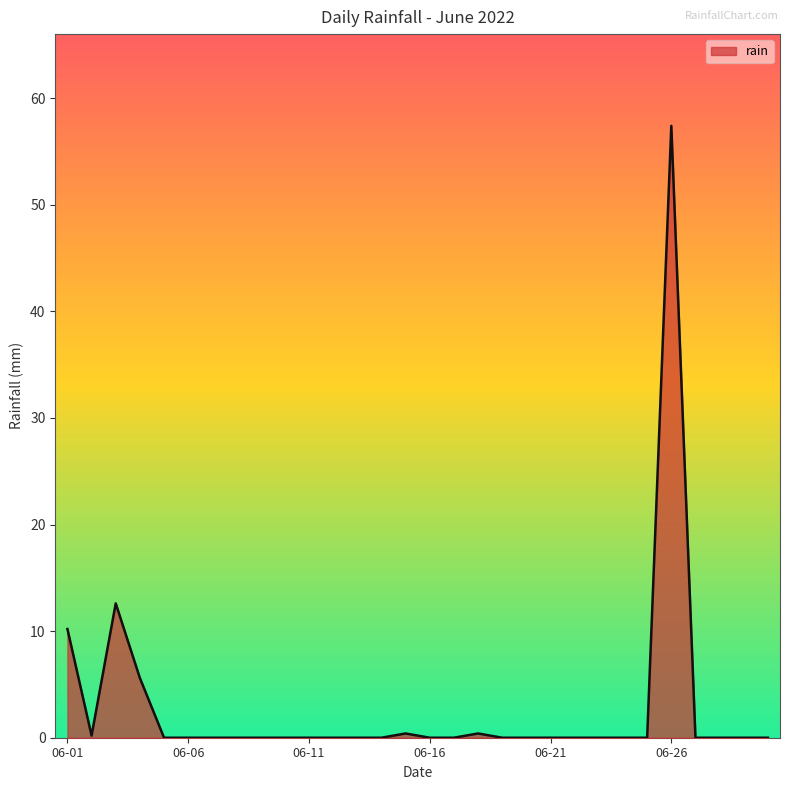

What is the difference between the maximum and minimum values?

57.4